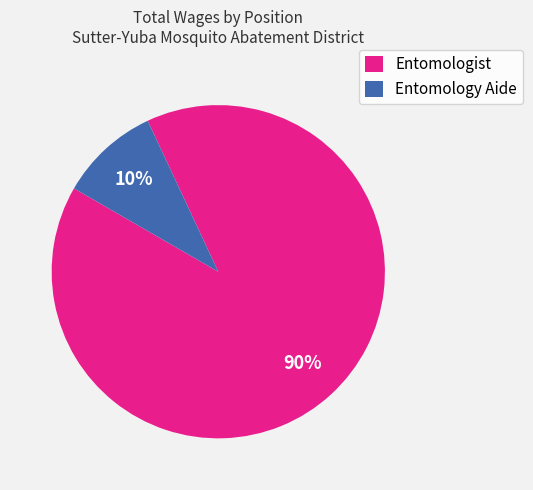

True or false: Entomology Aide accounts for 1% of the total.

False